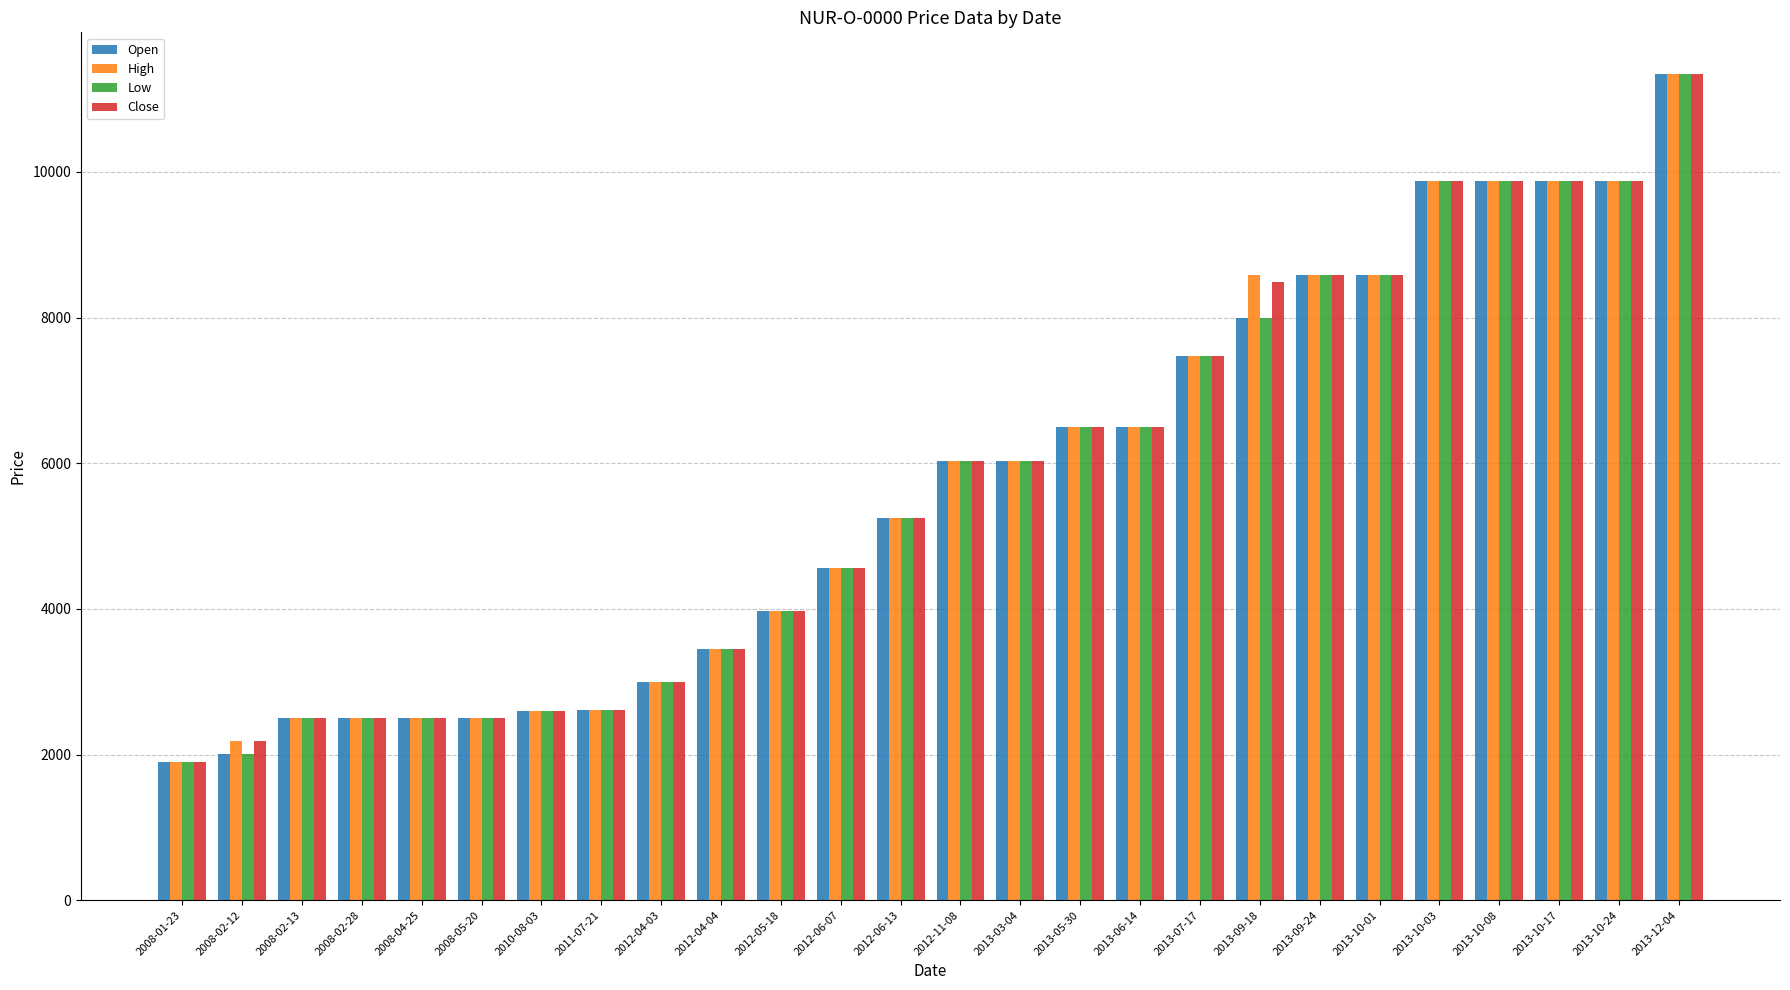

What is the label of the 14th bar from the right?

2012-06-13